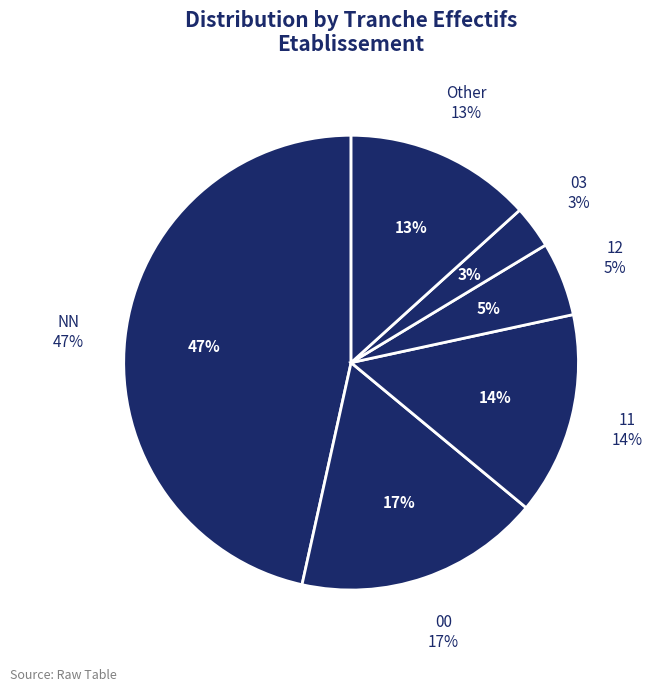

Which has a higher value, 12 or 03?

12